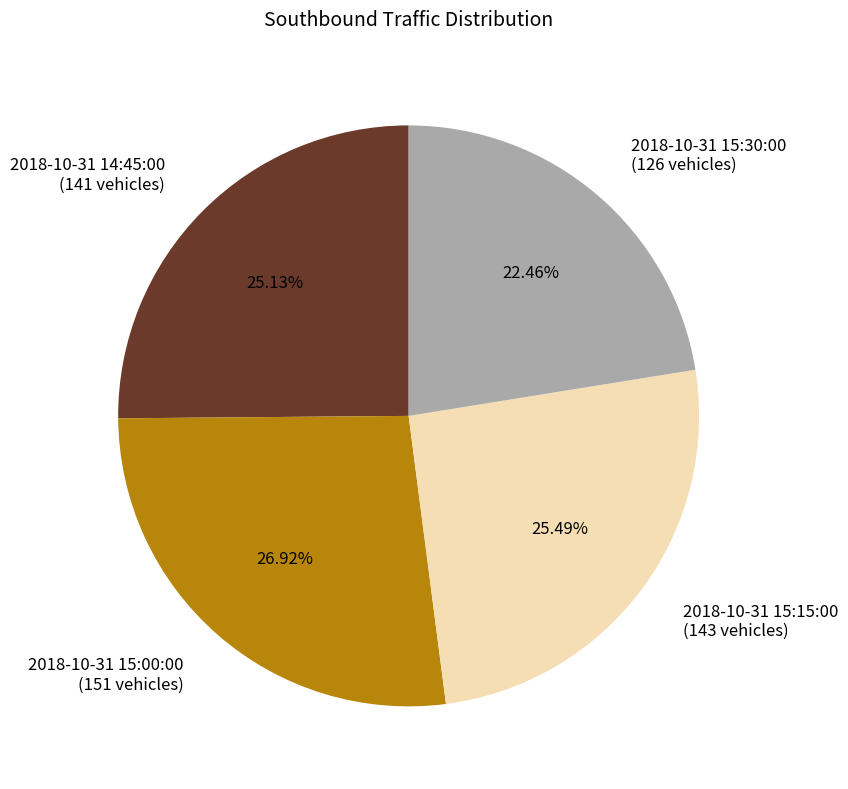

To the nearest percent, what is the difference between the largest and smallest slice percentages?

4%